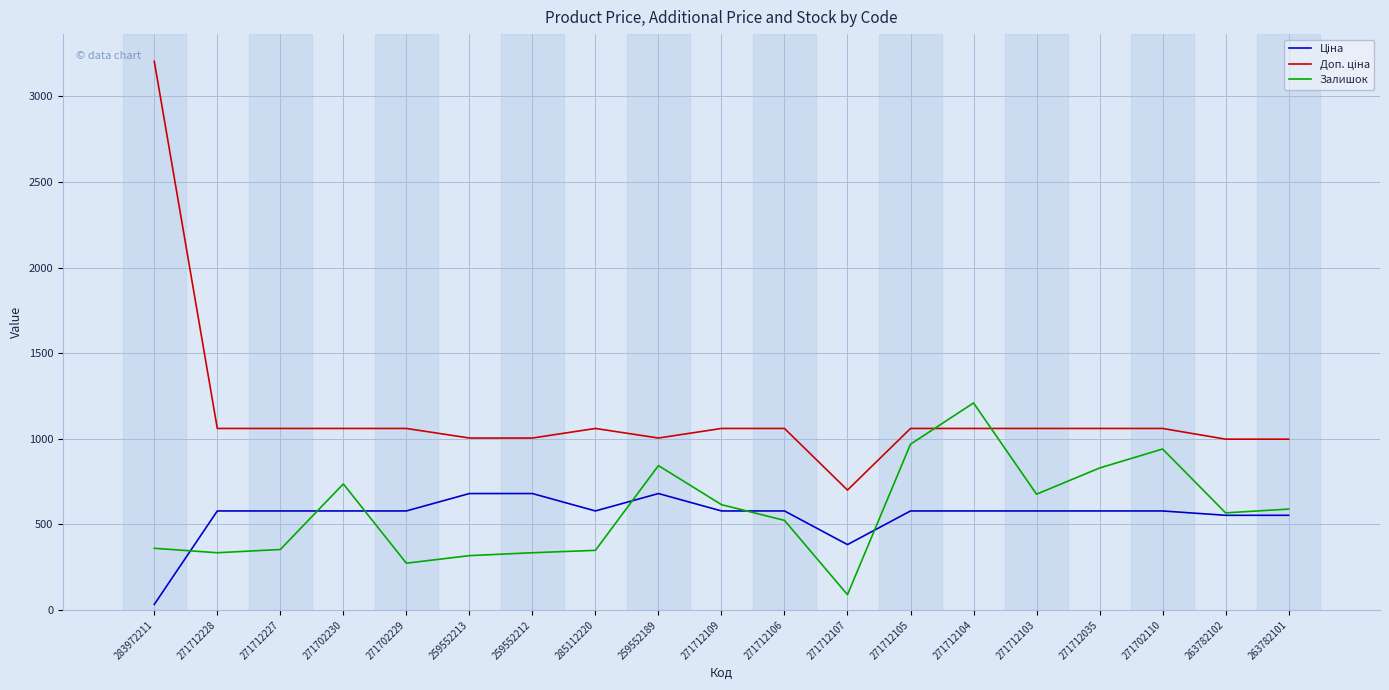

What is the highest value of the Залишок series?

1209.0